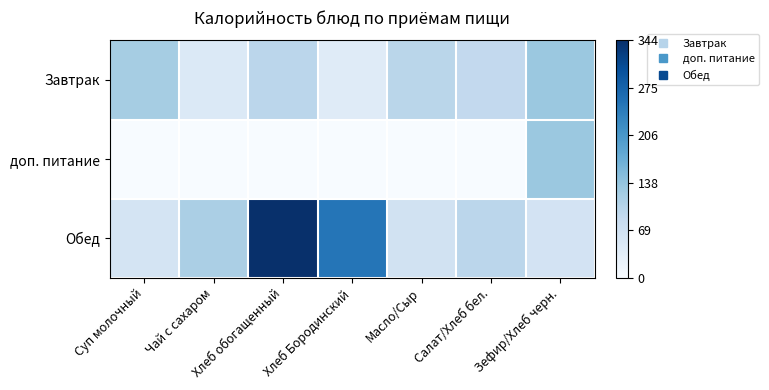

At how many categories does at least one series exceed 0?

7